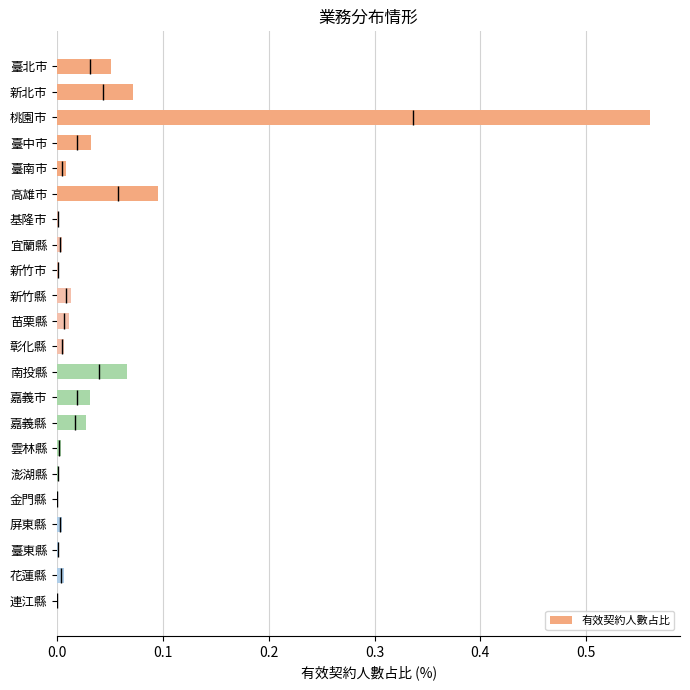

Are the bars horizontal?

Yes